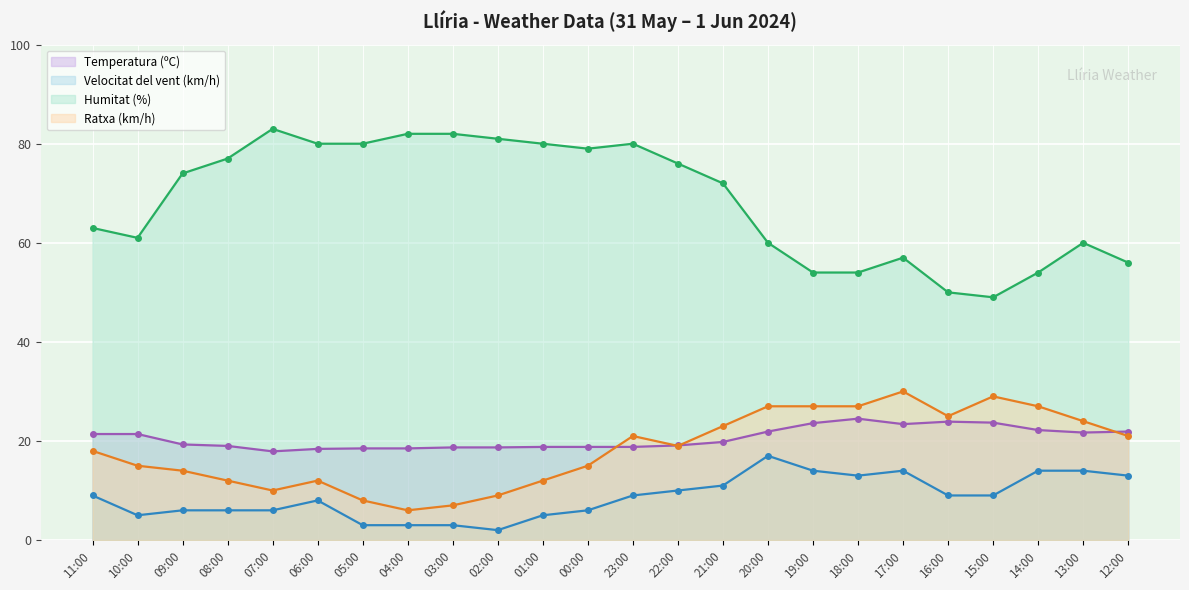

What is the difference between the highest and lowest values at 21:00?

61.0